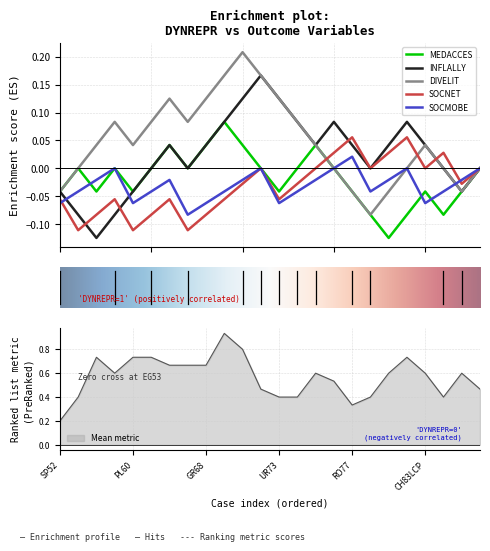

Rank the series at 8 from lowest to highest value.

MEDACCES, INFLALLY, DIVELIT, SOCNET, SOCMOBE